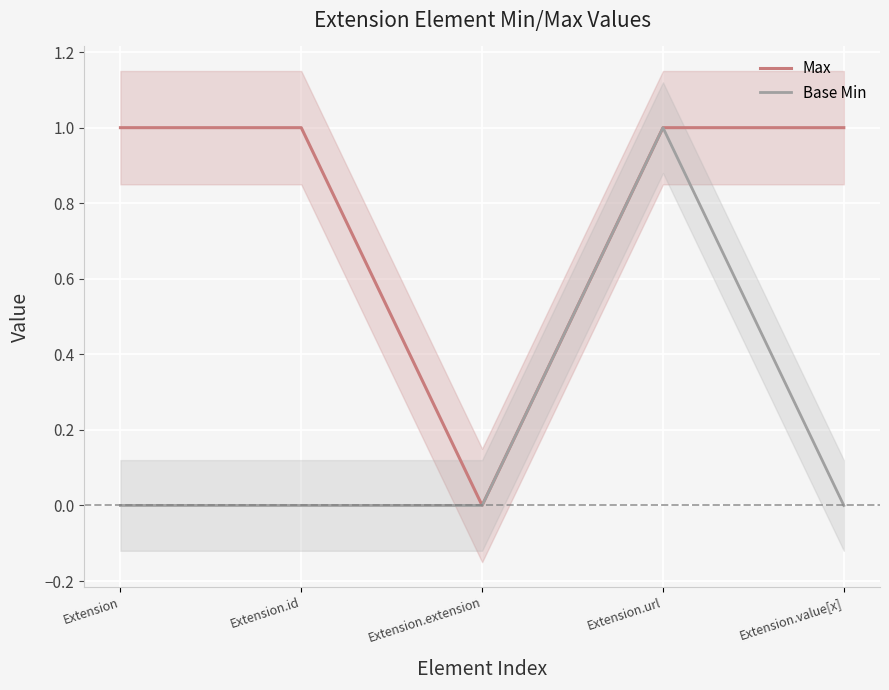

What is the maximum value for Base Min?

1